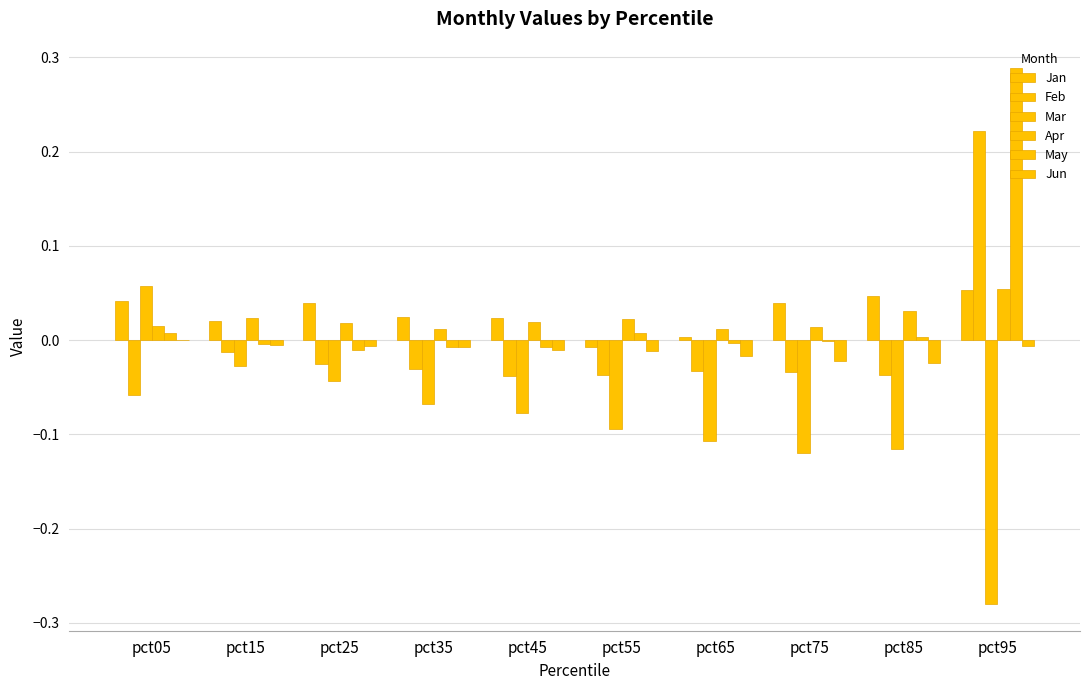

Reading right to left, transcribe all the data shown in this chart.

Jan: pct95=0.1	pct85=0.0	pct75=0.0	pct65=0.0	pct55=-0.0	pct45=0.0	pct35=0.0	pct25=0.0	pct15=0.0	pct05=0.0
Feb: pct95=0.2	pct85=-0.0	pct75=-0.0	pct65=-0.0	pct55=-0.0	pct45=-0.0	pct35=-0.0	pct25=-0.0	pct15=-0.0	pct05=-0.1
Mar: pct95=-0.3	pct85=-0.1	pct75=-0.1	pct65=-0.1	pct55=-0.1	pct45=-0.1	pct35=-0.1	pct25=-0.0	pct15=-0.0	pct05=0.1
Apr: pct95=0.1	pct85=0.0	pct75=0.0	pct65=0.0	pct55=0.0	pct45=0.0	pct35=0.0	pct25=0.0	pct15=0.0	pct05=0.0
May: pct95=0.3	pct85=0.0	pct75=-0.0	pct65=-0.0	pct55=0.0	pct45=-0.0	pct35=-0.0	pct25=-0.0	pct15=-0.0	pct05=0.0
Jun: pct95=-0.0	pct85=-0.0	pct75=-0.0	pct65=-0.0	pct55=-0.0	pct45=-0.0	pct35=-0.0	pct25=-0.0	pct15=-0.0	pct05=0.0